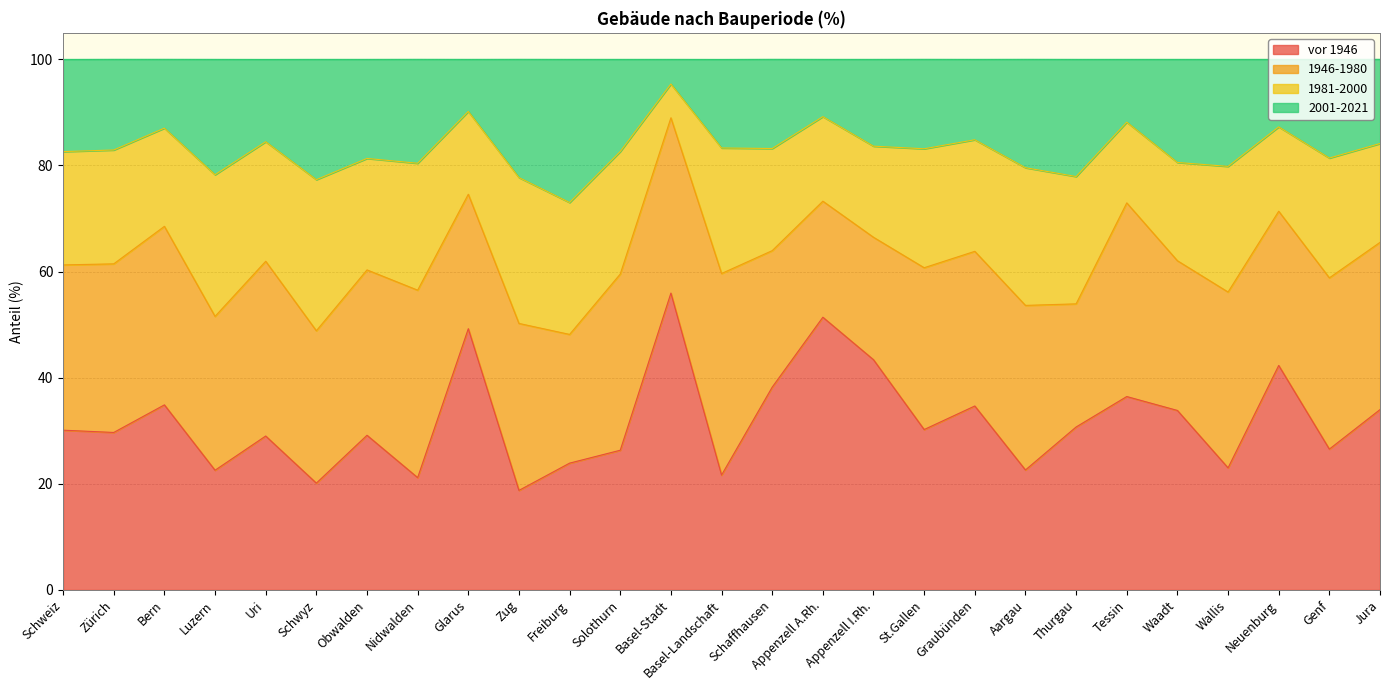

Between Glarus and Basel-Stadt, which is larger?

Basel-Stadt